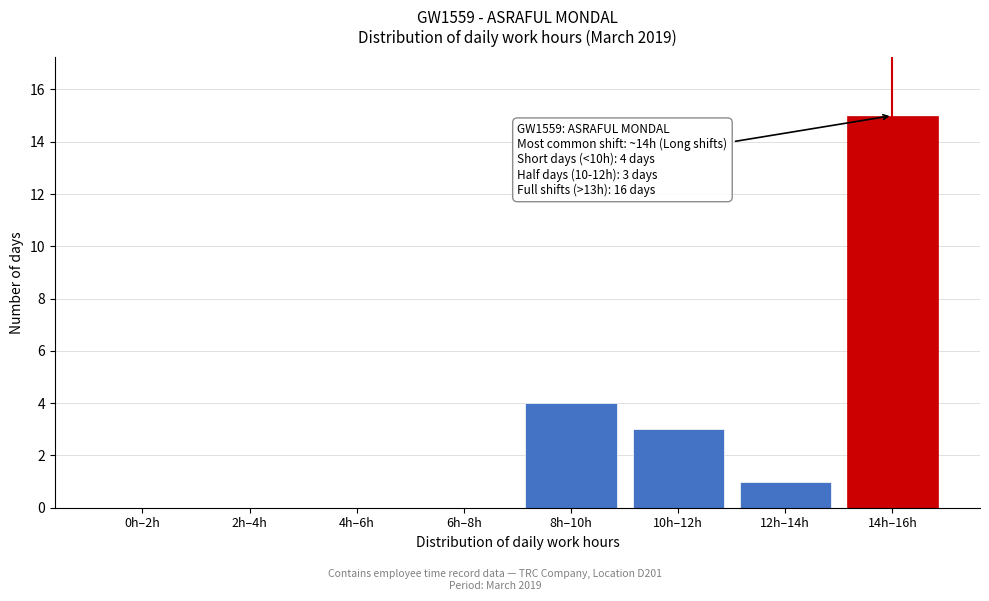

Reading left to right, list all the values displayed in this chart.

0h–2h=0	2h–4h=0	4h–6h=0	6h–8h=0	8h–10h=4	10h–12h=3	12h–14h=1	14h–16h=15